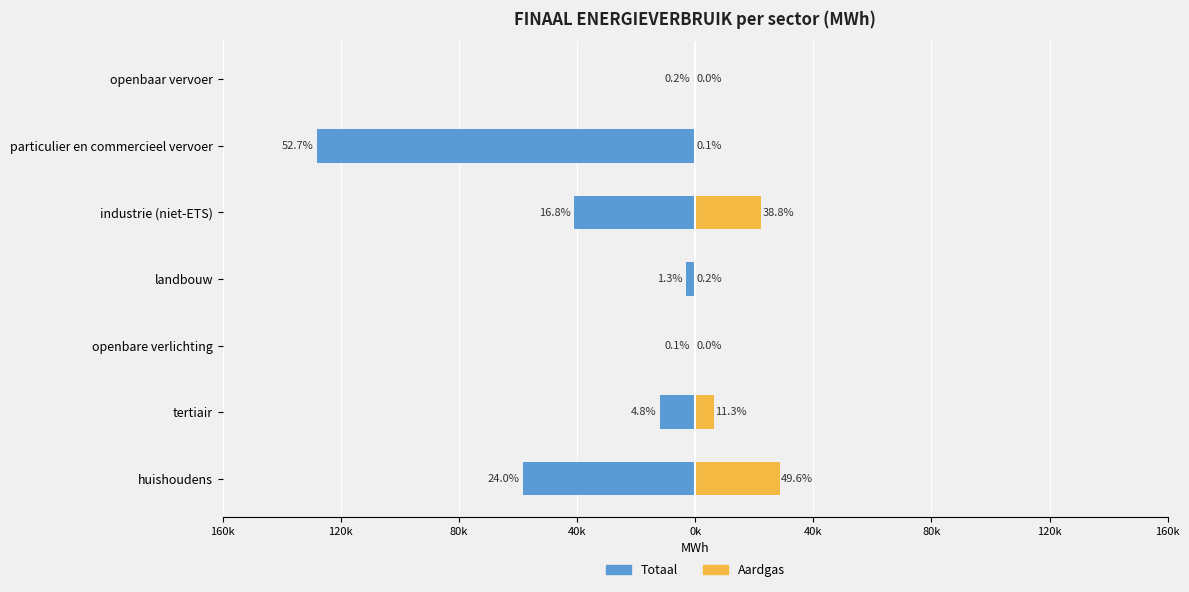

How many values in Aardgas are above zero?

5